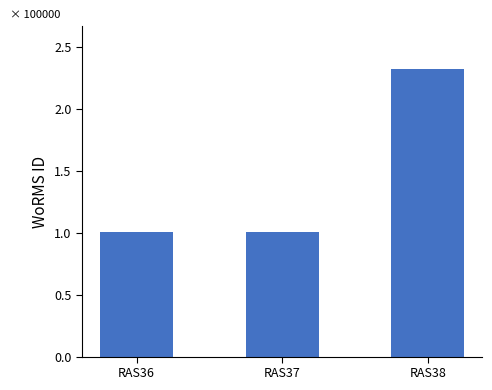

Reading left to right, extract all data points from this chart.

RAS36=100803	RAS37=100808	RAS38=231858